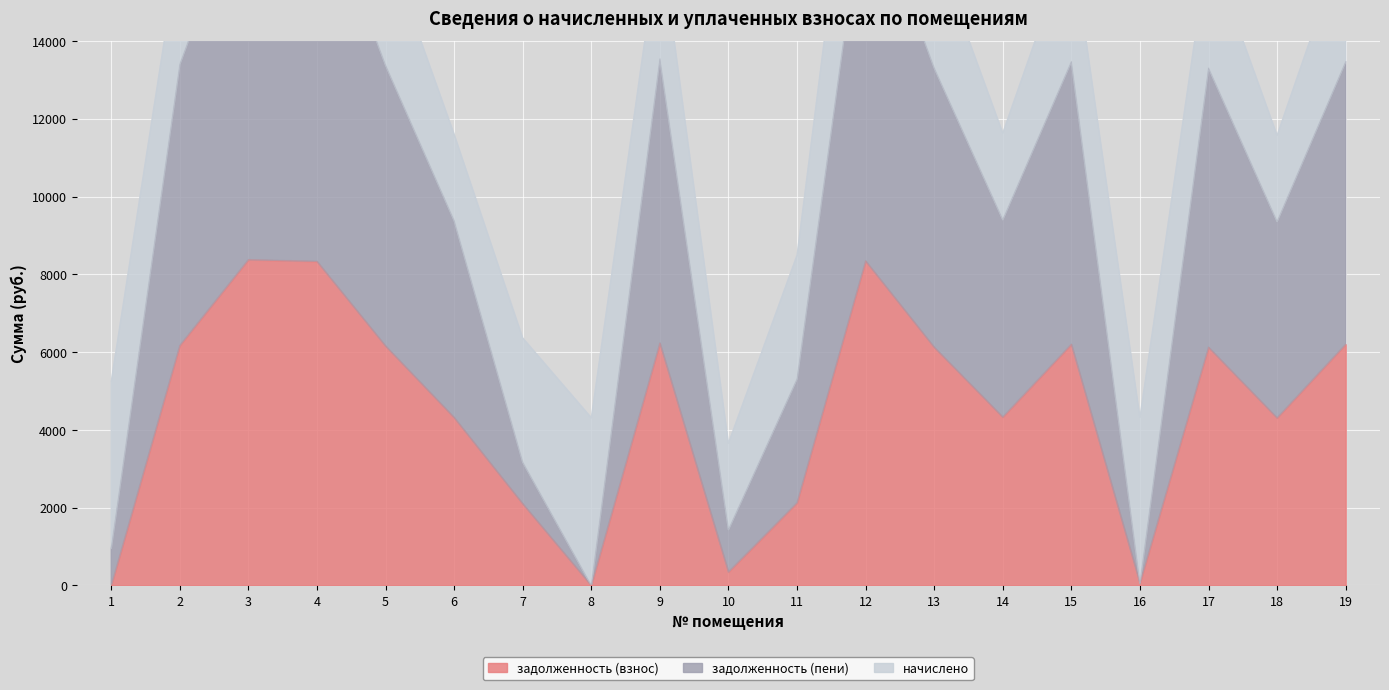

The value of задолженность (пени) at 18 is 4749.2. True or false?

False